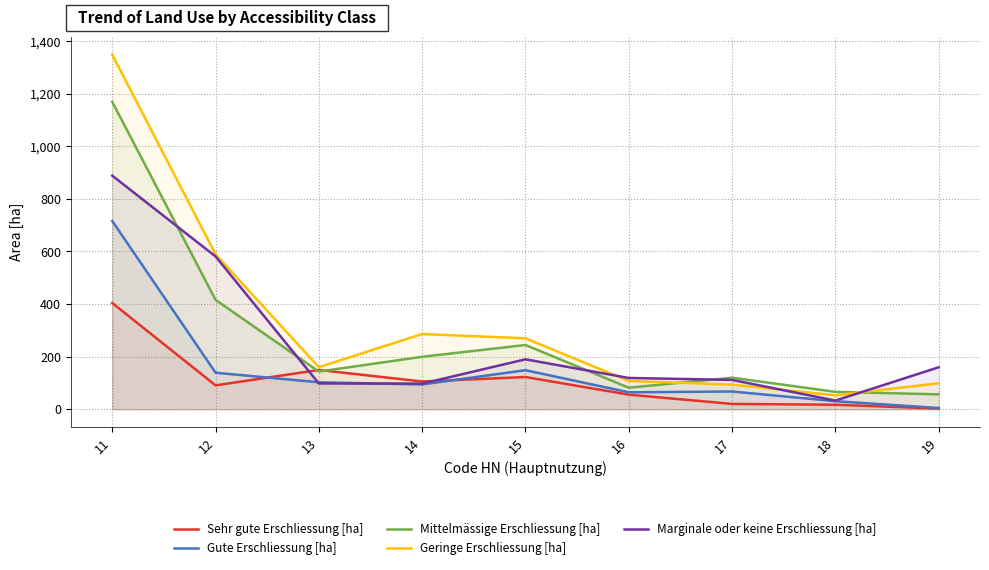

What is the sum of the Mittelmässige Erschliessung [ha] values at 18 and 17?

185.7